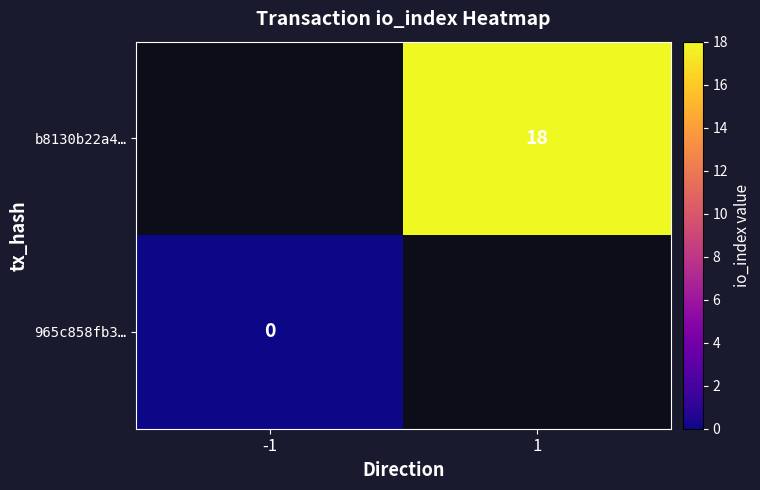

True or false: b8130b22a4… has a value of 18 at 1.

True